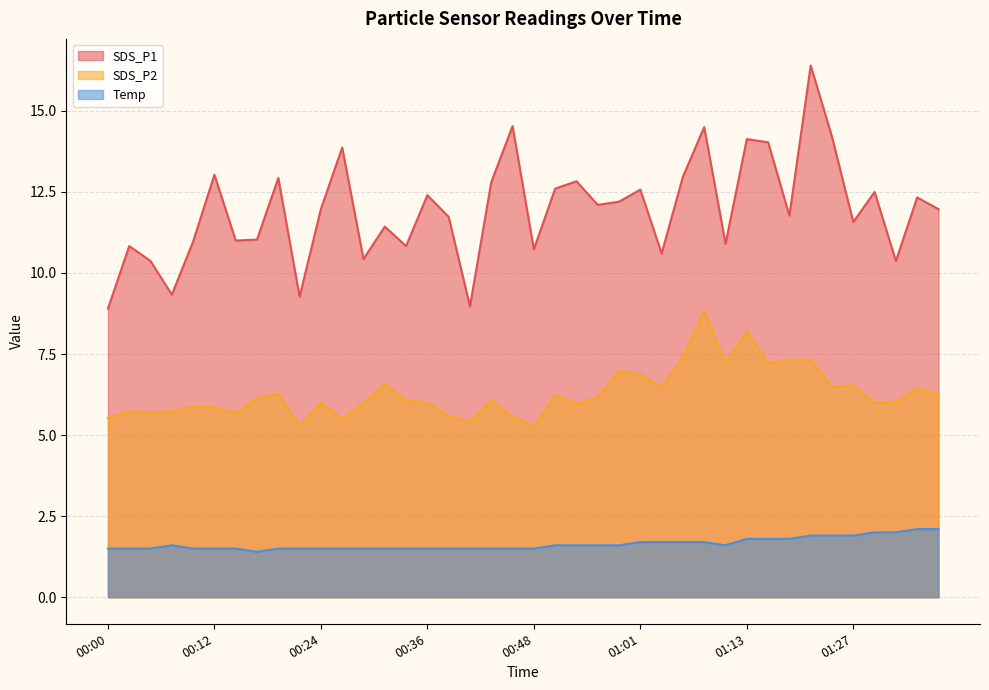

Rank the series at 00:12 from highest to lowest value.

SDS_P1, SDS_P2, Temp